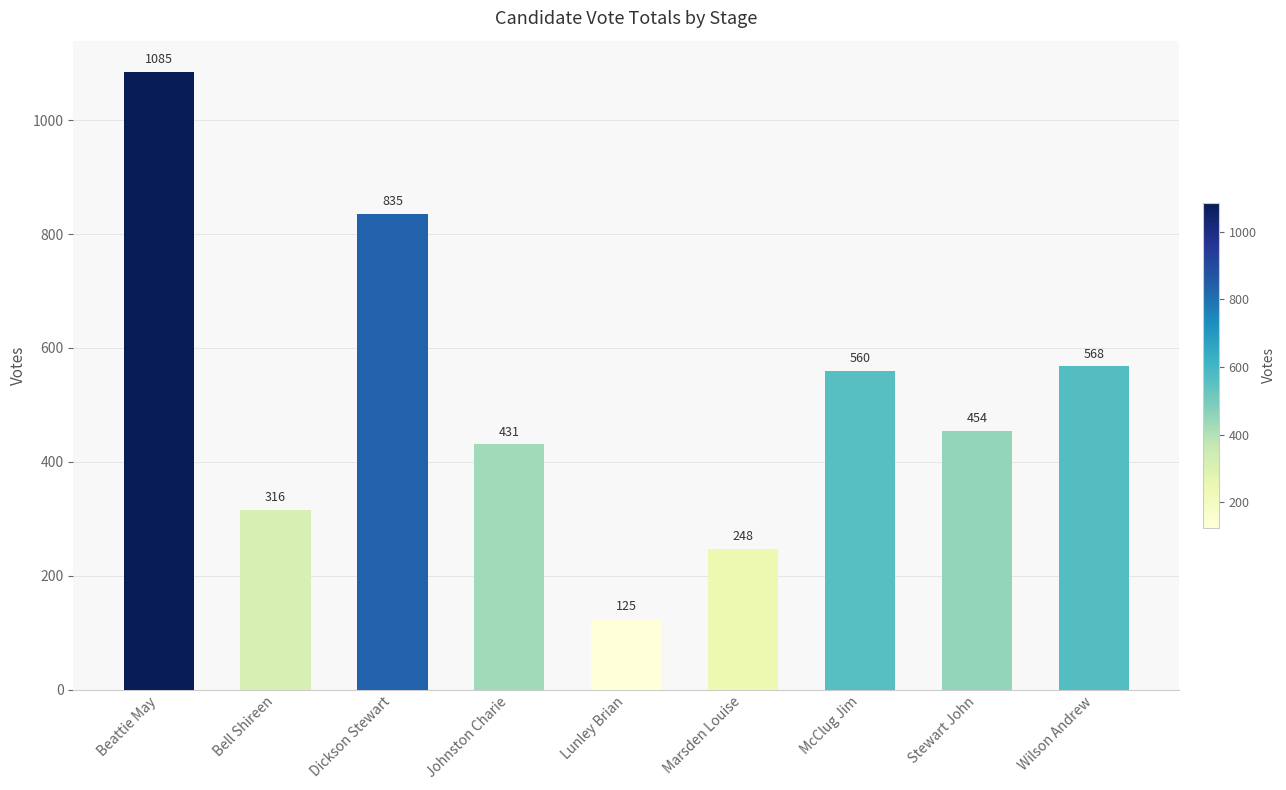

How many bars are there in total?

9